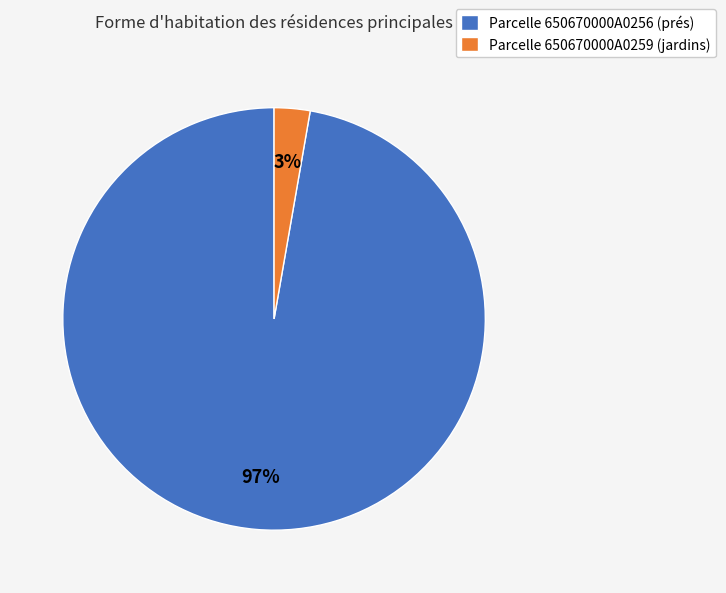

Do Parcelle 650670000A0259 (jardins) and Parcelle 650670000A0256 (prés) together represent more than half of the pie?

Yes